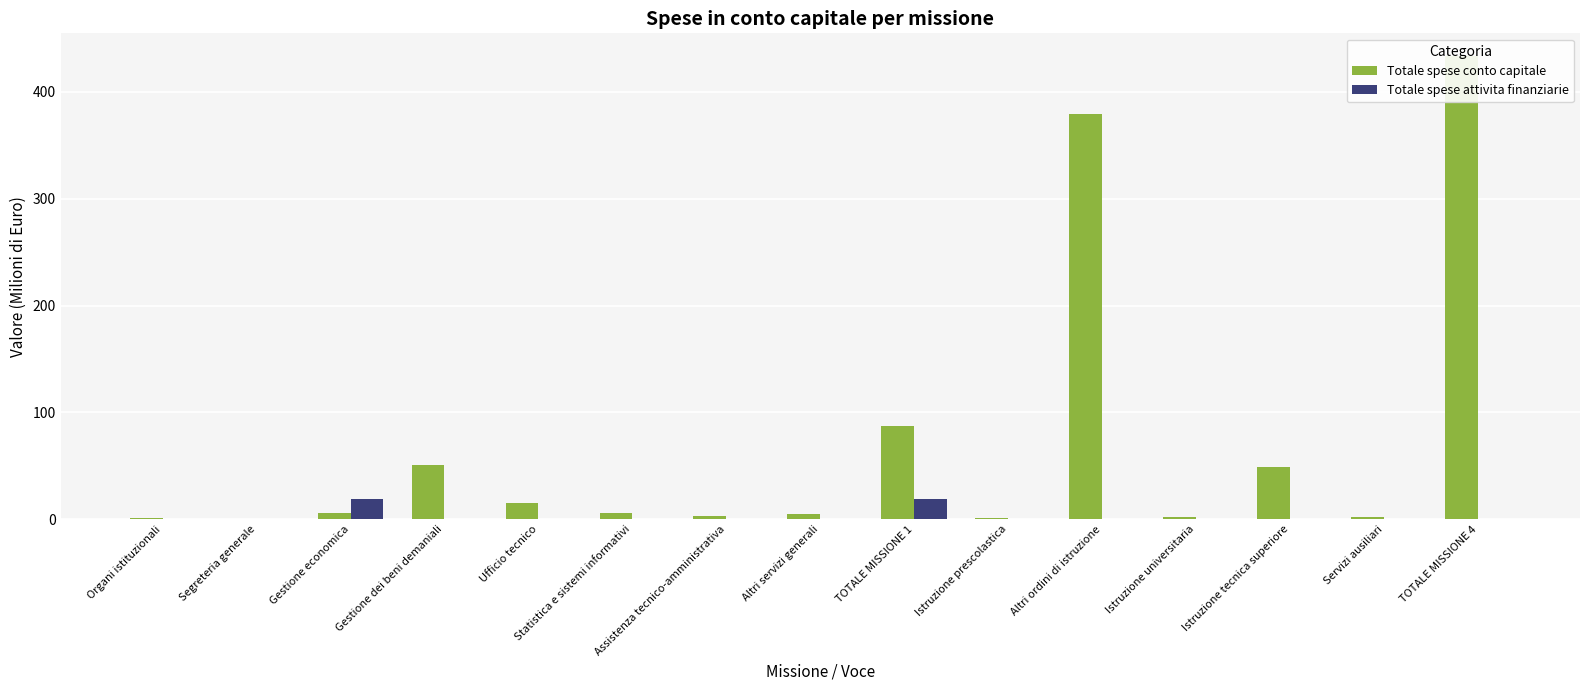

Is the value of Totale spese conto capitale at Istruzione prescolastica greater than the value of Totale spese attivita finanziarie at Servizi ausiliari?

Yes